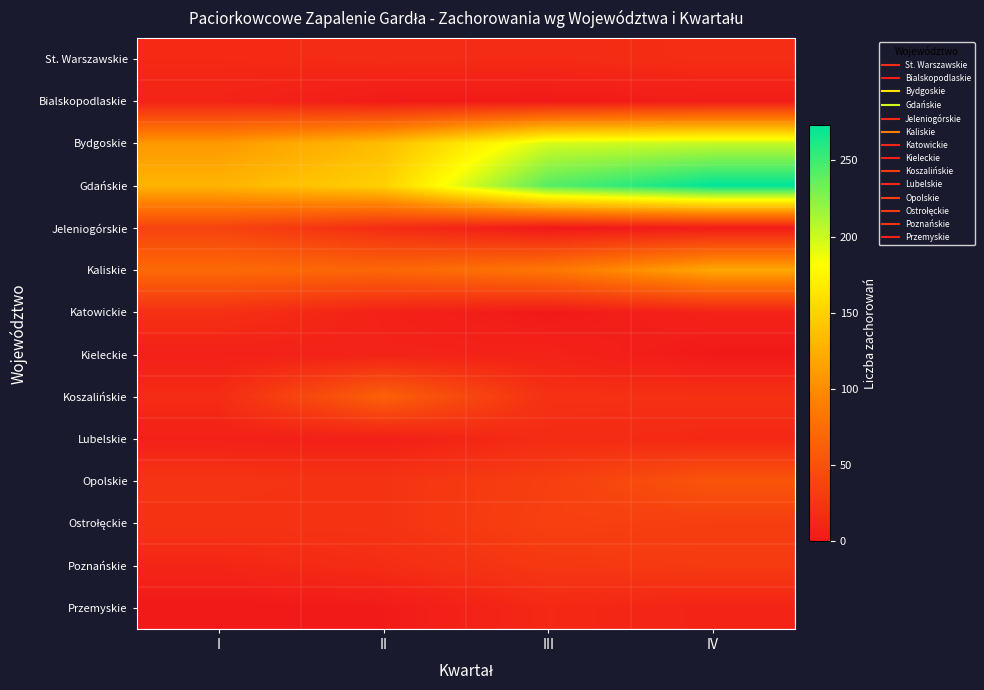

Count the number of categories in the chart.

4